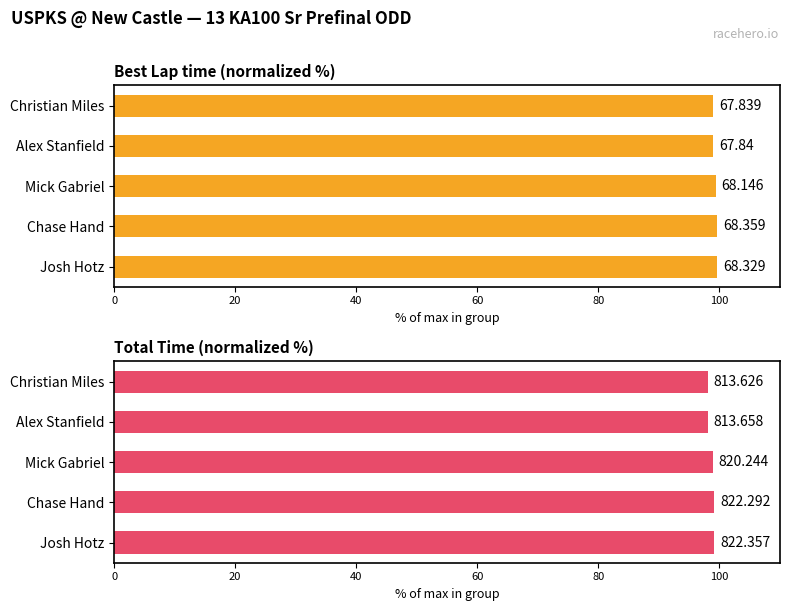

Reading left to right, what are all the values shown in this chart?

Best Lap time (normalized %): 98.9	98.9	99.3	99.7	99.6
Total Time (normalized %): 98.1	98.1	98.9	99.1	99.1